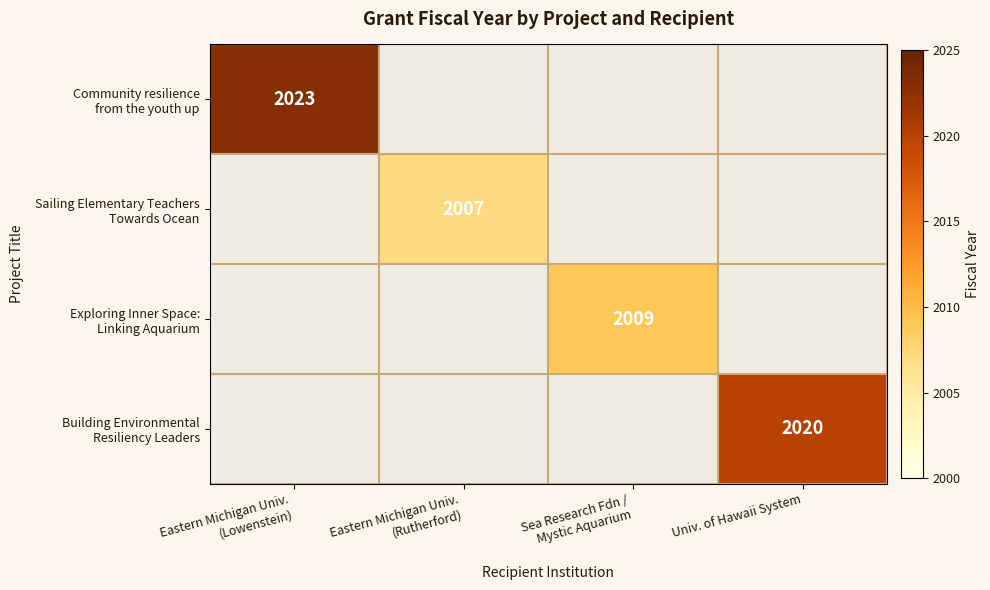

How many data points in Sailing Elementary Teachers Towards Ocean are above 0?

1